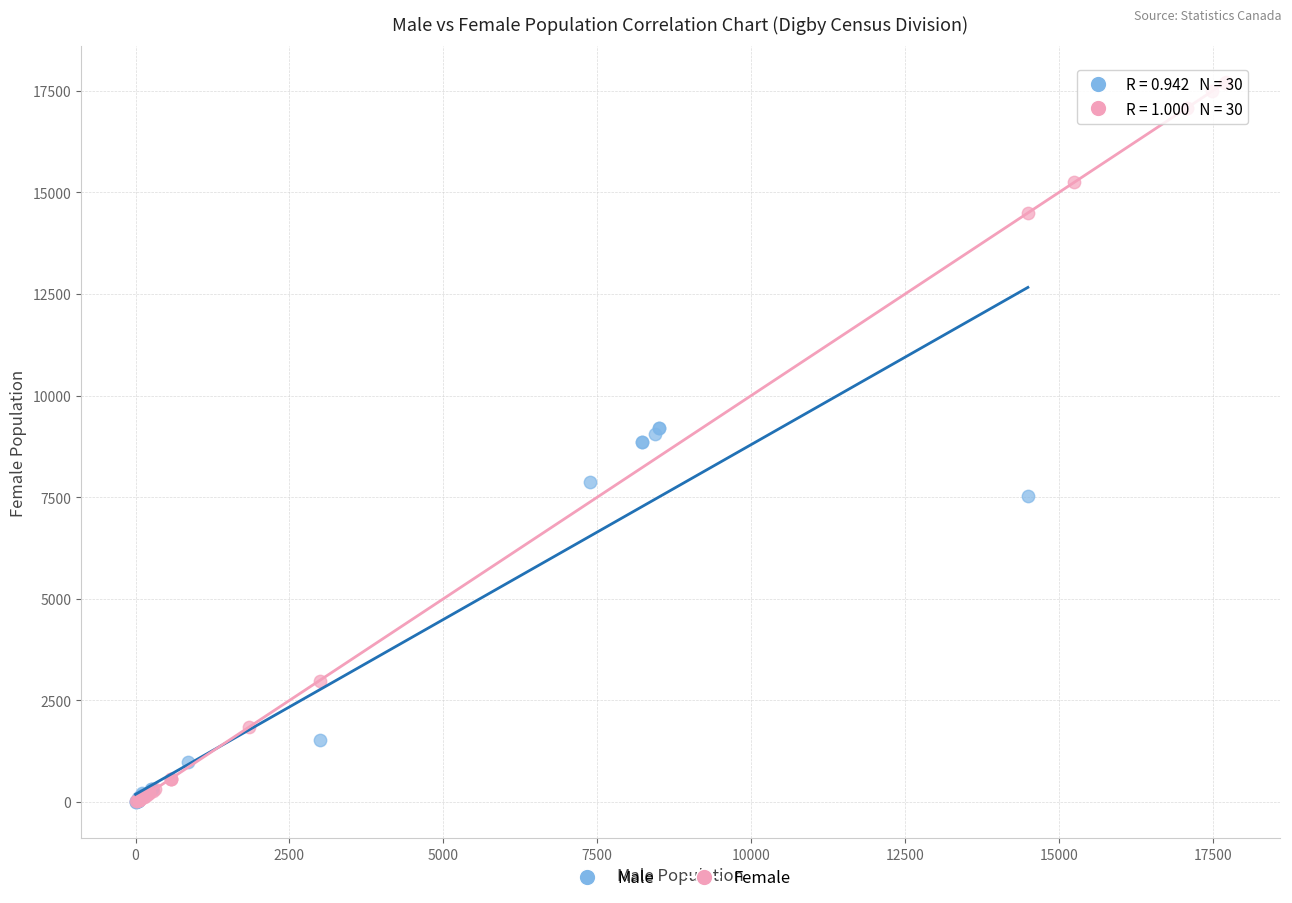

Which series contains the highest Y value?

Female